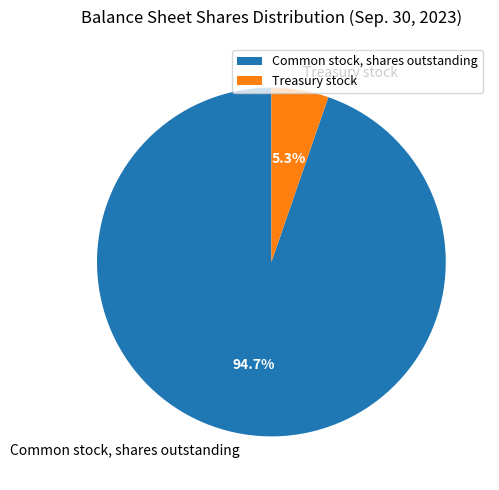

What percentage is NOT represented by Common stock, shares outstanding?

5.3%